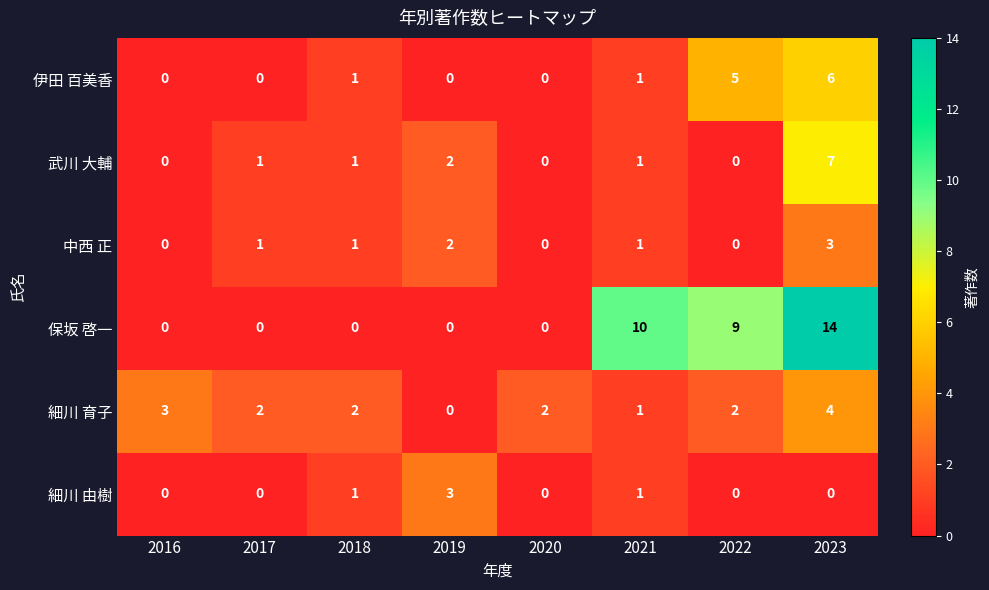

What is the maximum value shown in the chart?

14